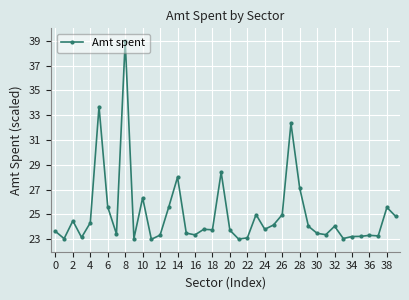

What is the minimum value shown in the chart?

23.0